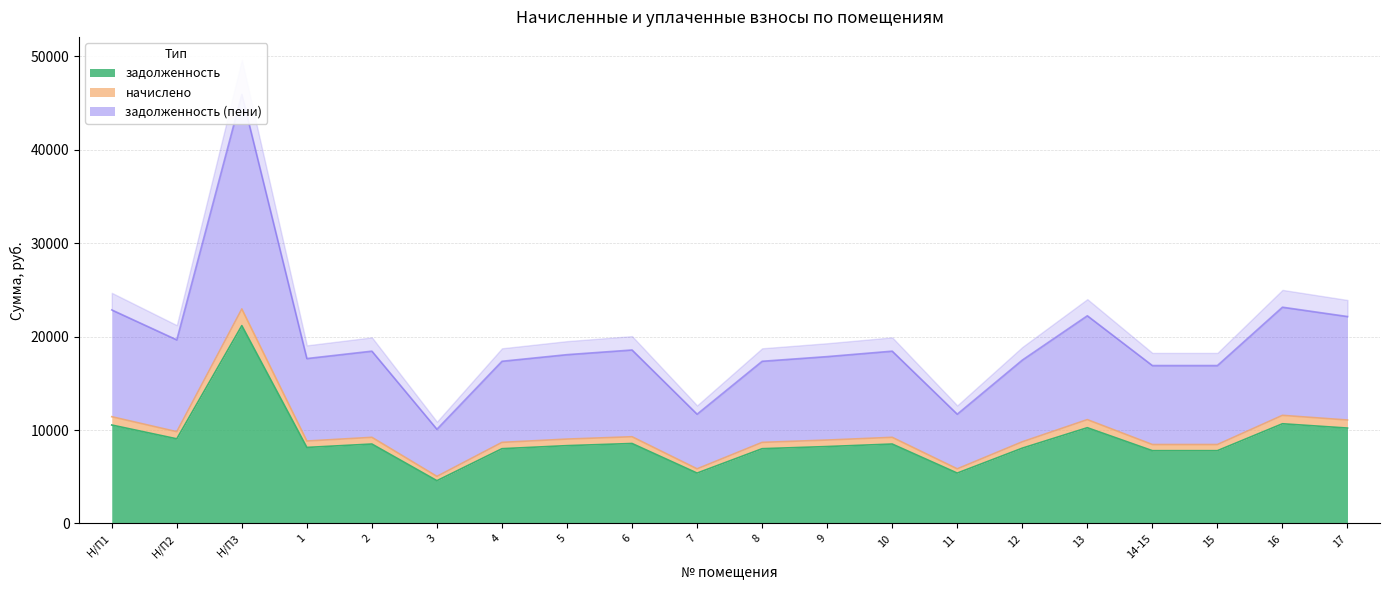

Reading left to right, transcribe all the data shown in this chart.

задолженность: 10540.8	9062.4	21177.6	8140.8	8505.6	4582.0	8006.4	8332.8	8563.2	5395.2	8006.4	8236.8	8505.6	5395.2	8064.0	10252.8	7795.2	7795.2	10675.2	10214.4
начислено: 11430.2	9827.0	22964.5	8827.7	9223.3	5043.7	8681.9	9035.9	9285.7	5850.4	8681.9	8931.8	9223.3	5850.4	8744.4	11117.9	8452.9	8452.9	11575.9	11076.2
задолженность (пени): 22860.4	19654.1	45928.9	17655.4	18446.5	10087.4	17363.9	18071.8	18571.4	11700.8	17363.9	17863.6	18446.5	11700.8	17488.8	22235.8	16905.8	16905.8	23151.8	22152.5